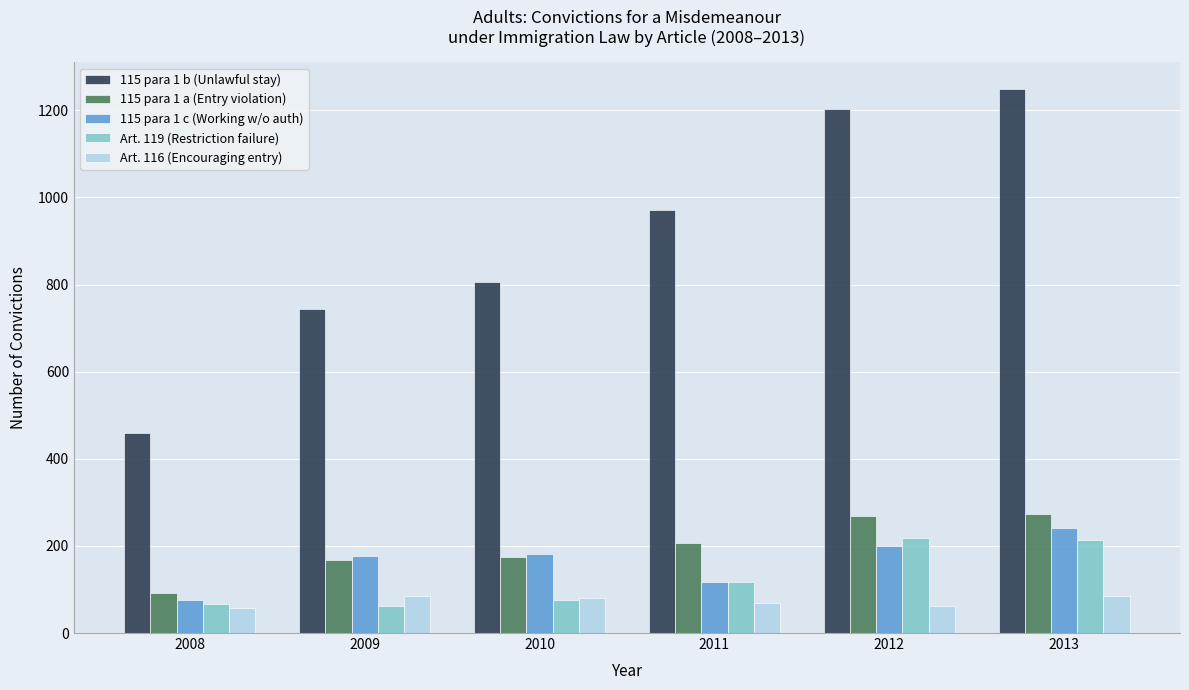

Is it true that 115 para 1 c (Working w/o auth) equals 118 at 2011?

True